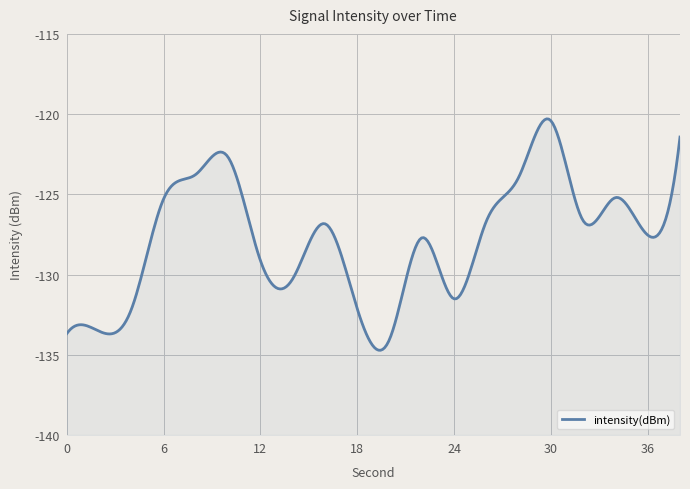

What is the approximate value at 30?

-120.4